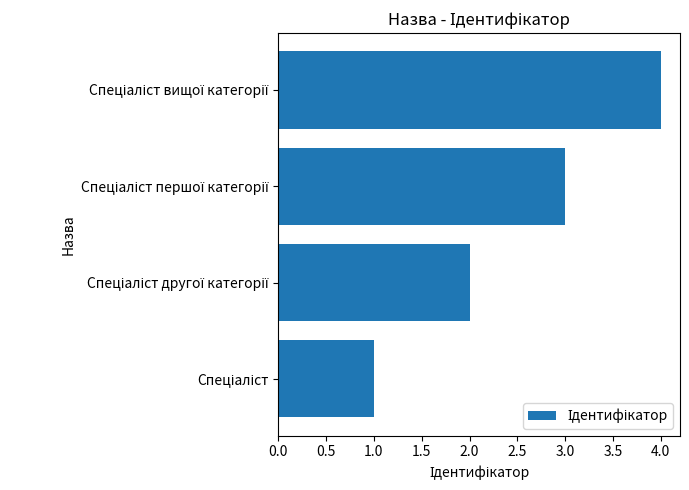

What is the difference between the maximum and minimum values?

3